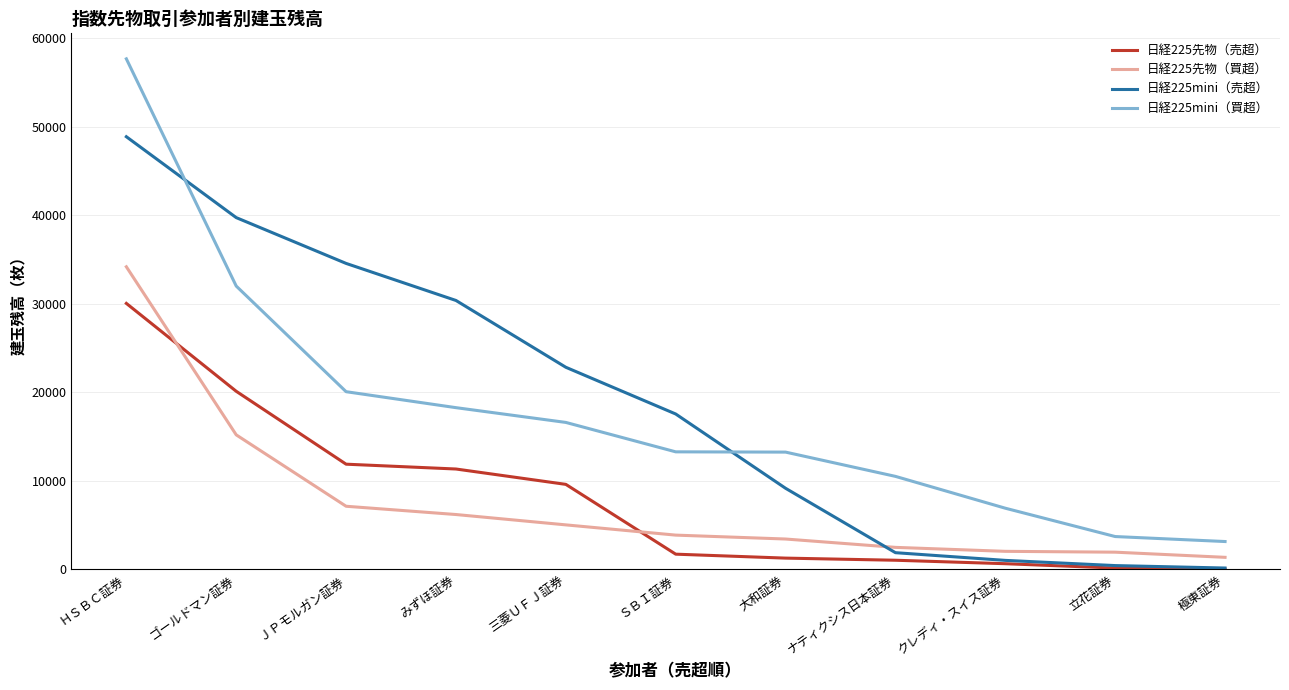

Rank the series at みずほ証券 from lowest to highest value.

日経225先物（買超）, 日経225先物（売超）, 日経225mini（買超）, 日経225mini（売超）